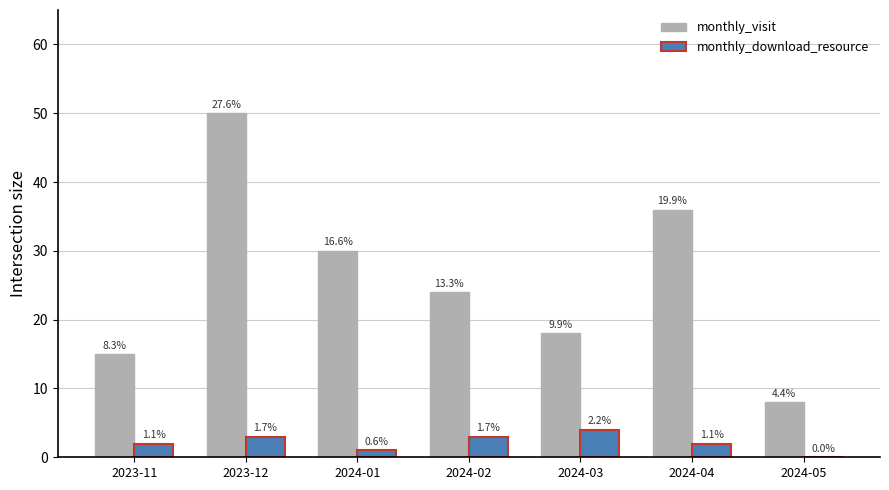

How many monthly_download_resource values are between 1 and 3?

5